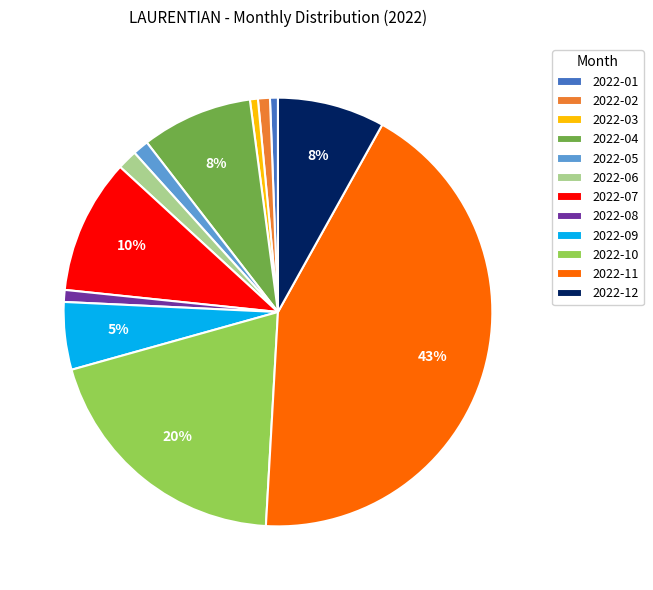

Which slice is the largest?

2022-11